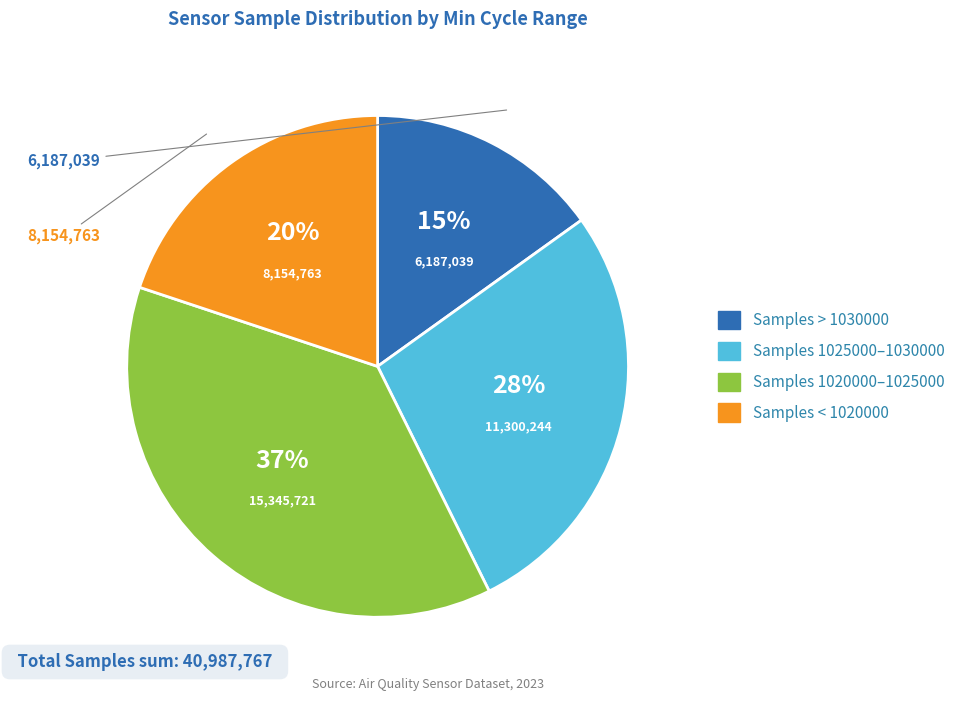

Is there any slice that represents more than half of the pie?

No